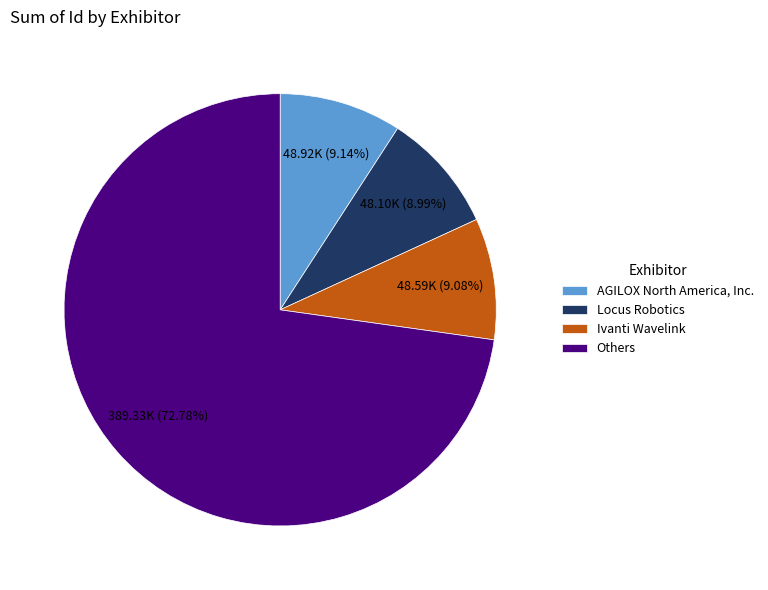

Rank the categories by value from highest to lowest.

Others, AGILOX North America, Inc., Ivanti Wavelink, Locus Robotics